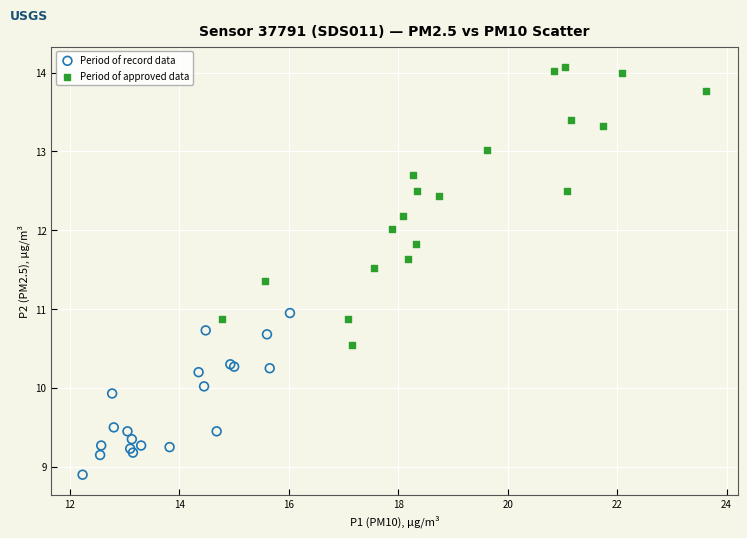

Which series reaches the maximum Y coordinate?

Period of approved data